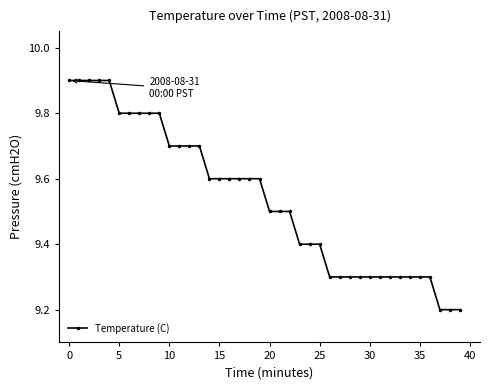

What is the value of the 32nd point from the left?

9.3